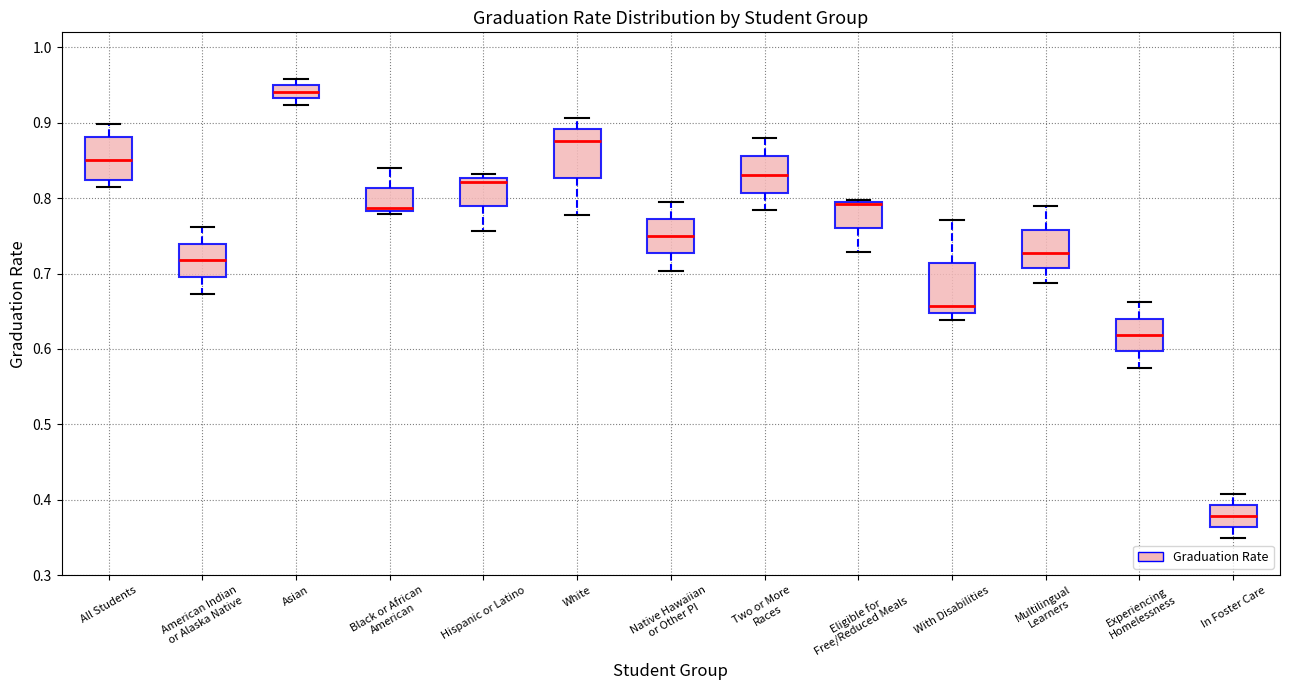

Reading left to right, read every box against the y-axis: the position of its median line, the range the box covers, and the ends of its whiskers. The values are not printed on the chart, so give them approximately, as read against the axis.

All Students: median 0.85, box 0.82 to 0.88, whiskers 0.82 (just below the box's lower edge) to 0.90
American Indian or Alaska Native: median 0.72, box 0.70 to 0.74, whiskers 0.67 to 0.76
Asian: median 0.94, box 0.93 to 0.95, whiskers 0.92 to 0.96
Black or African American: median 0.79, box 0.78 to 0.81, whiskers 0.78 (just below the box's lower edge) to 0.84
Hispanic or Latino: median 0.82, box 0.79 to 0.83, whiskers 0.76 to 0.83 (just above the box's upper edge)
White: median 0.88, box 0.83 to 0.89, whiskers 0.78 to 0.91
Native Hawaiian or Other PI: median 0.75, box 0.73 to 0.77, whiskers 0.70 to 0.80
Two or More Races: median 0.83, box 0.81 to 0.86, whiskers 0.78 to 0.88
Eligible for Free/Reduced Meals: median 0.79, box 0.76 to 0.80, whiskers 0.73 to 0.80 (just above the box's upper edge)
With Disabilities: median 0.66, box 0.65 to 0.71, whiskers 0.64 to 0.77
Multilingual Learners: median 0.73, box 0.71 to 0.76, whiskers 0.69 to 0.79
Experiencing Homelessness: median 0.62, box 0.60 to 0.64, whiskers 0.58 to 0.66
In Foster Care: median 0.38, box 0.36 to 0.39, whiskers 0.35 to 0.41